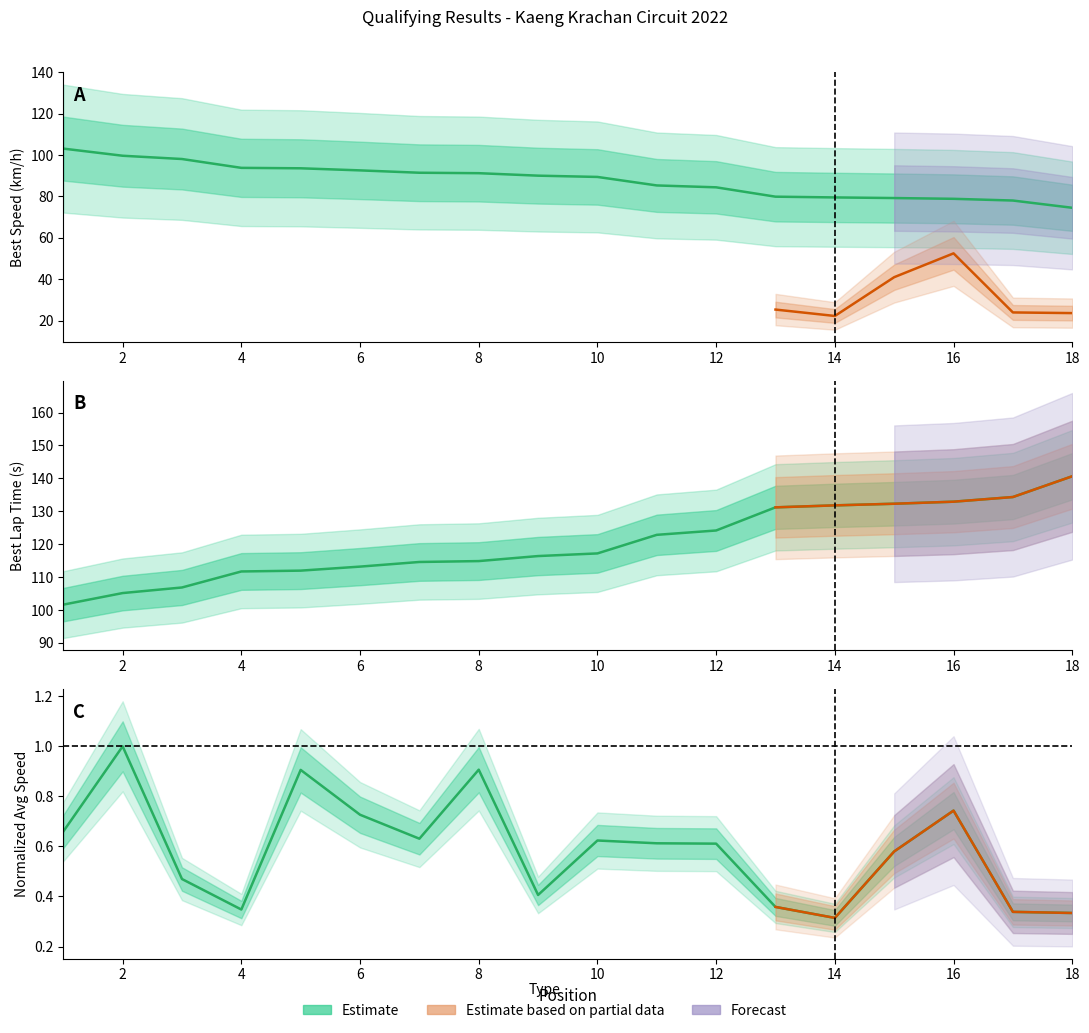

Does the chart have visible grid lines?

No